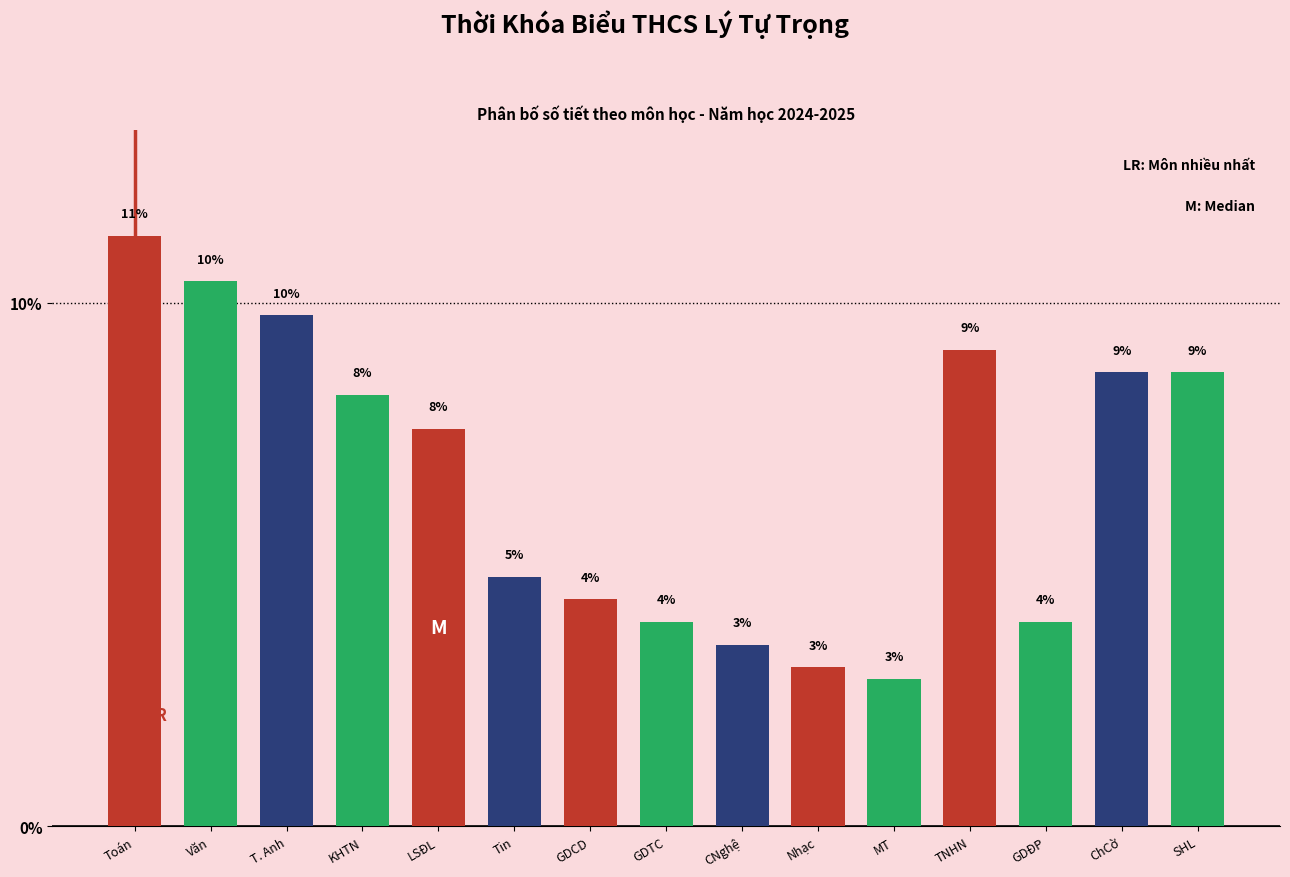

How many bars are there in total?

15